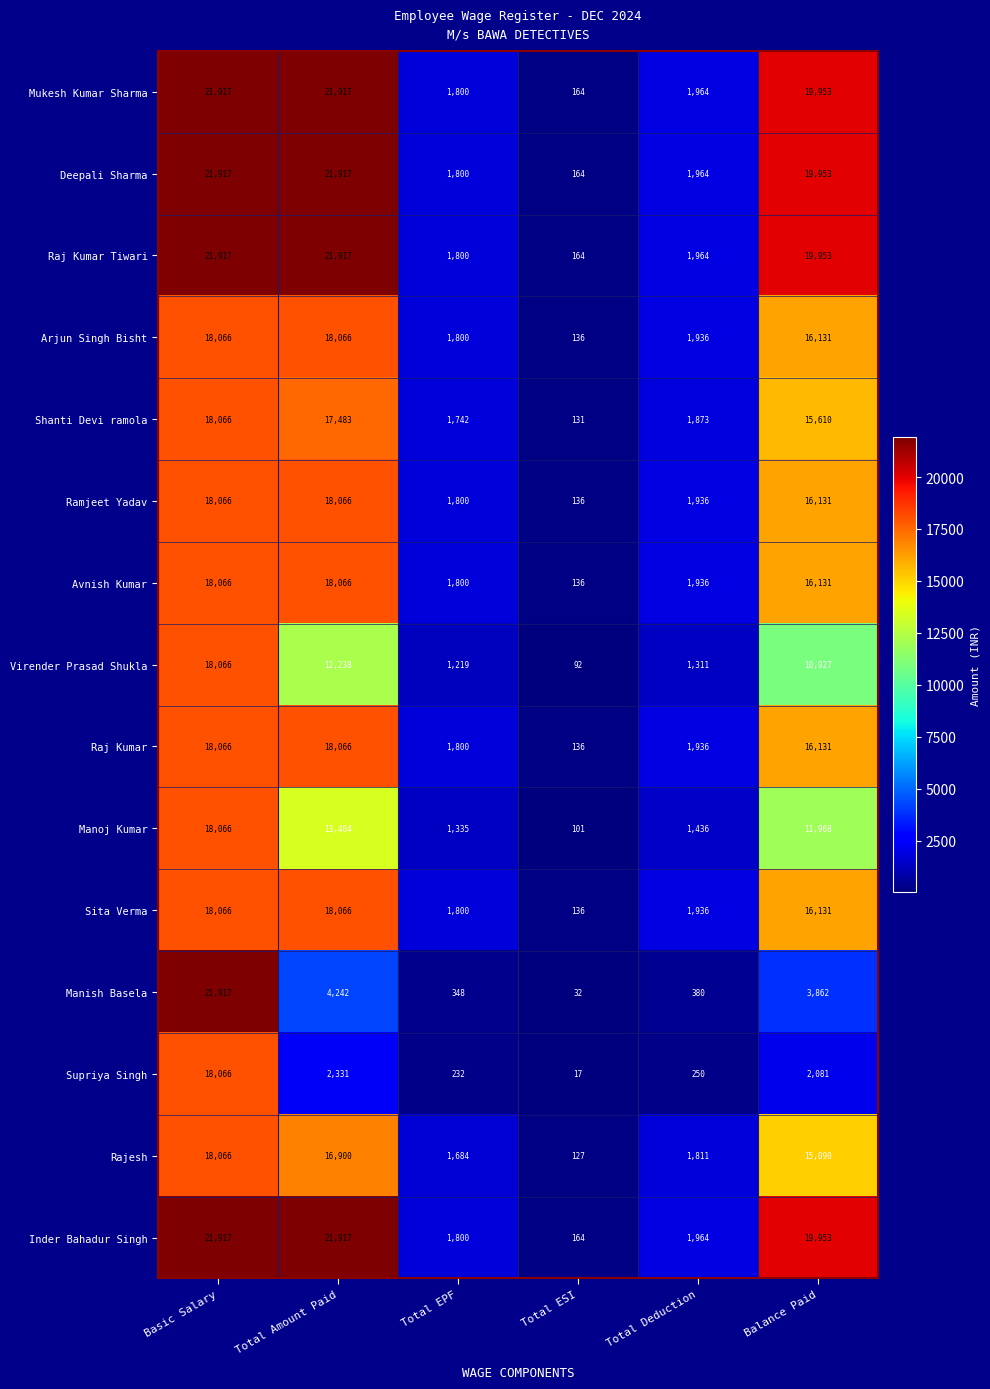

What is the difference between the maximum and minimum values in the Avnish Kumar series?

17930